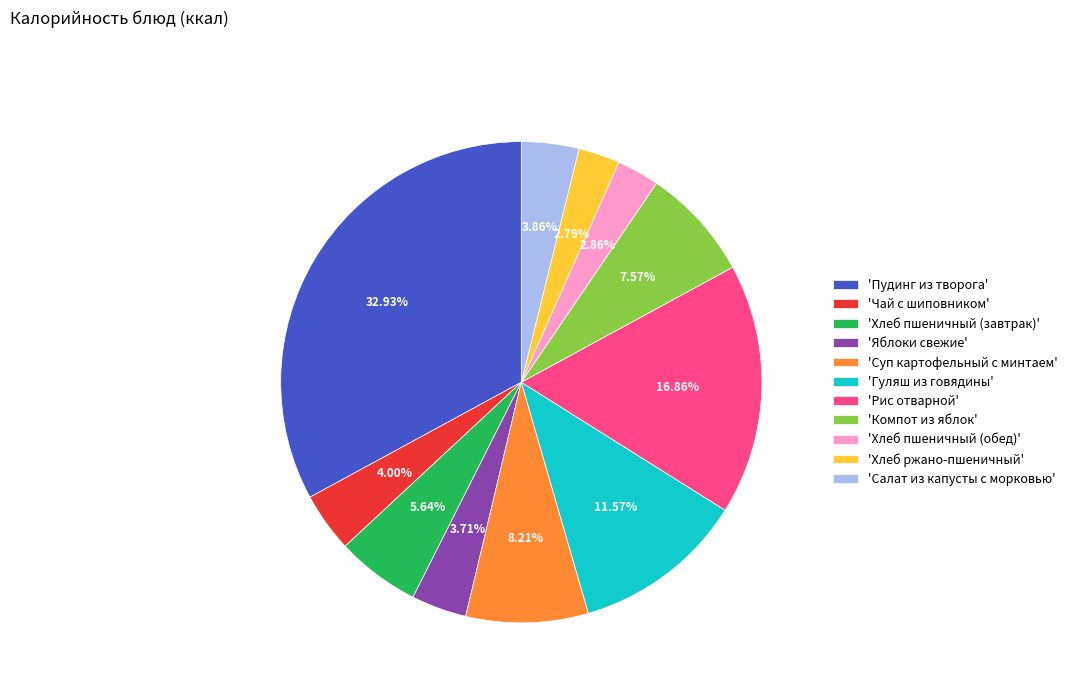

Which has a higher value, 'Яблоки свежие' or 'Рис отварной'?

'Рис отварной'